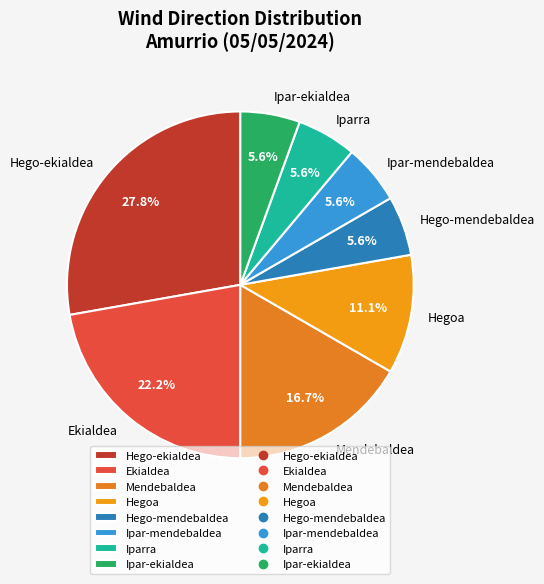

Between Ekialdea and Hegoa, which is larger?

Ekialdea